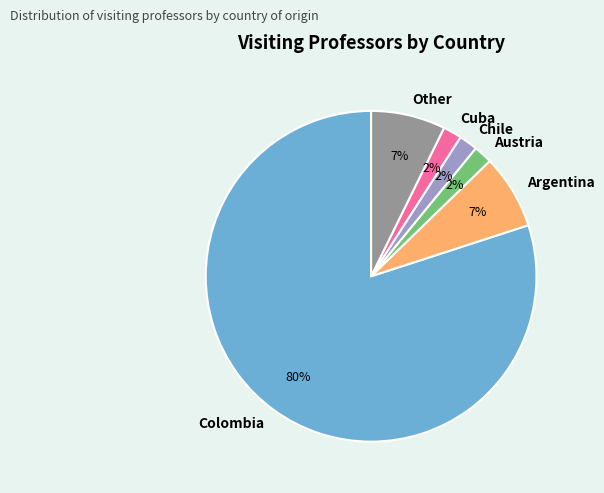

To the nearest percent, what portion does Chile represent?

2%